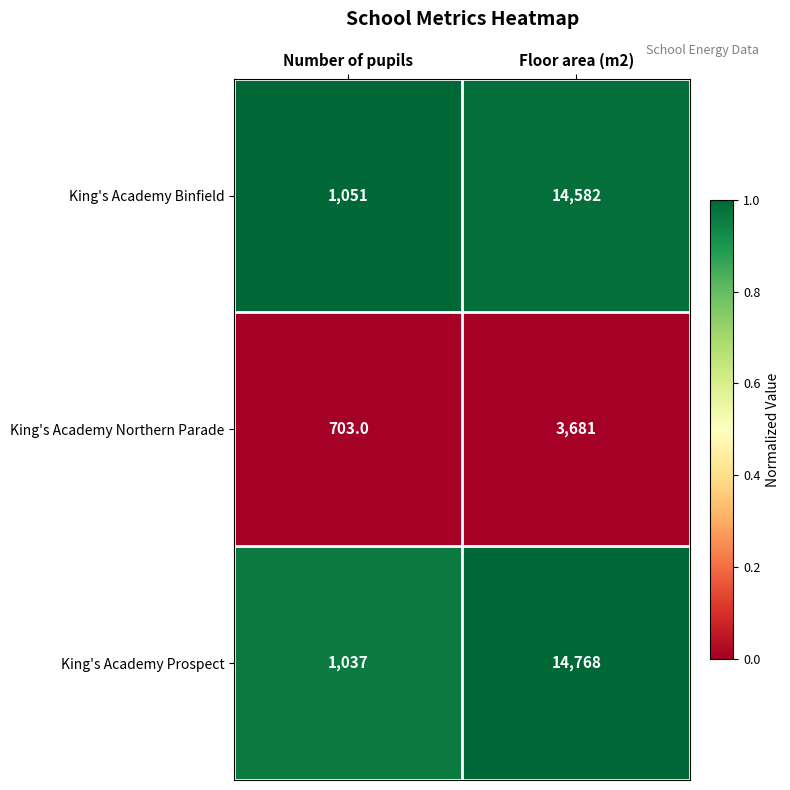

Which series has the largest total across all categories?

King's Academy Prospect